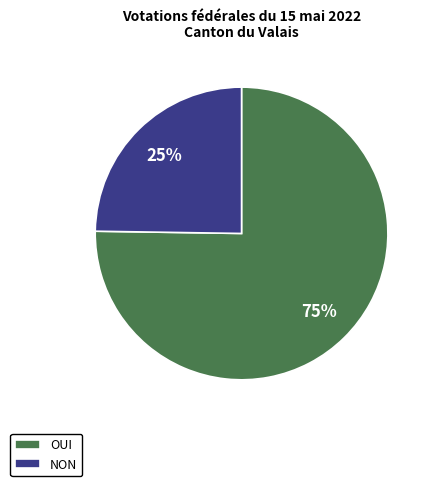

What percentage is the NON slice, to the nearest percent?

25%